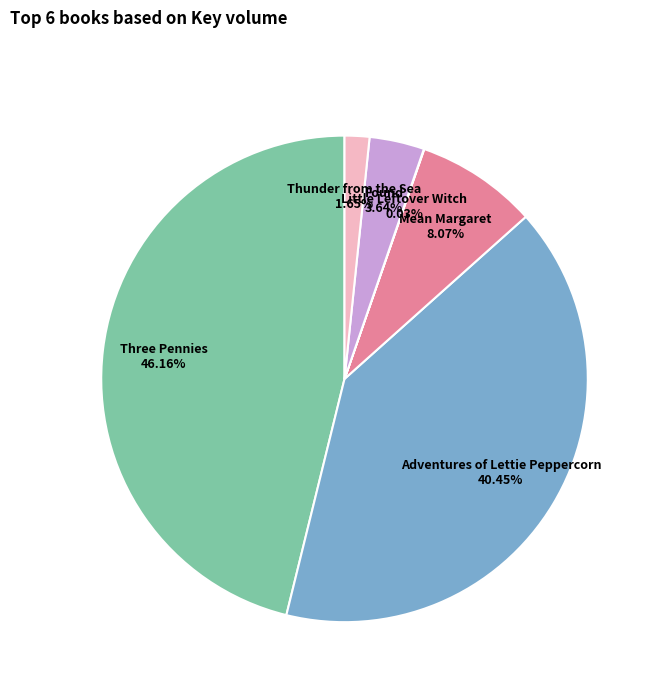

To the nearest percent, what is the average slice percentage?

17%